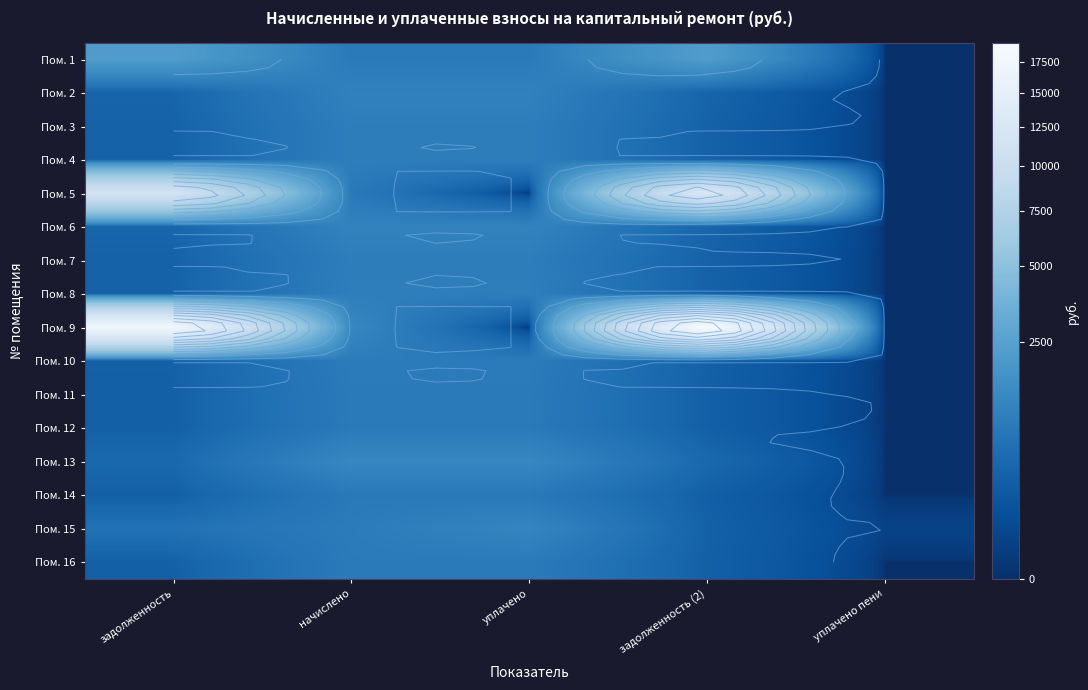

What is the maximum value for Пом. 13?

1252.8